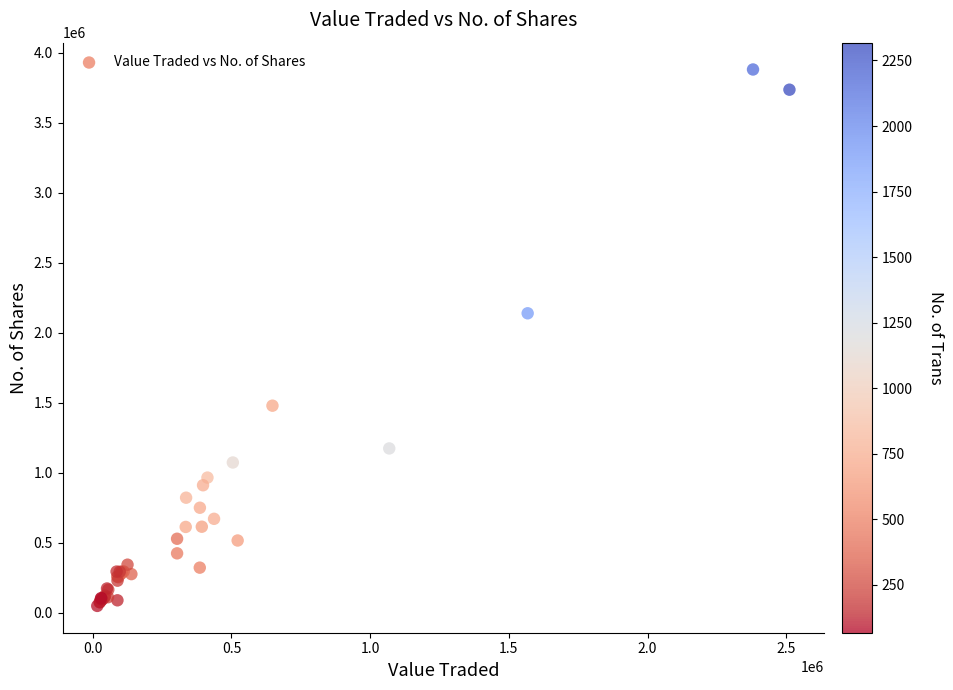

What Y value in the scatter plot is closest to 1964065?

2138491